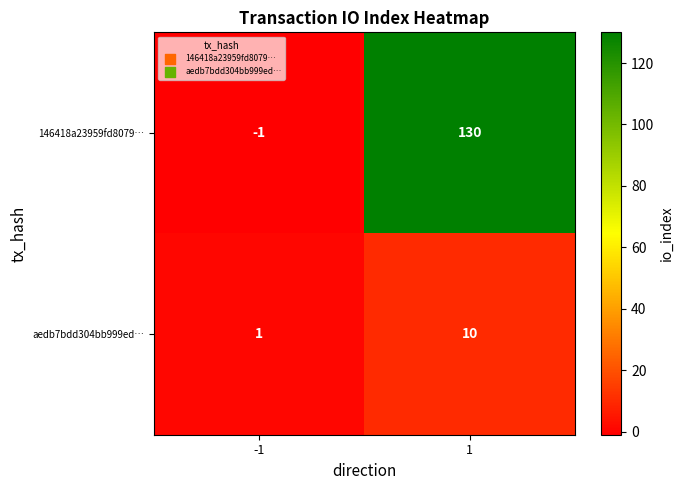

What is the difference between the 146418a23959fd8079… values at -1 and 1?

131